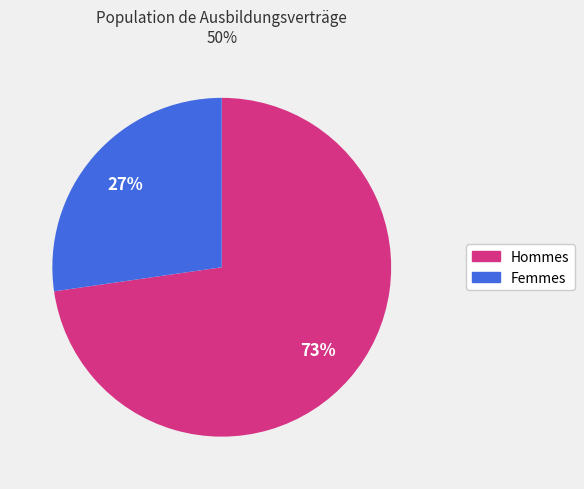

Is there a majority slice in this chart?

Yes